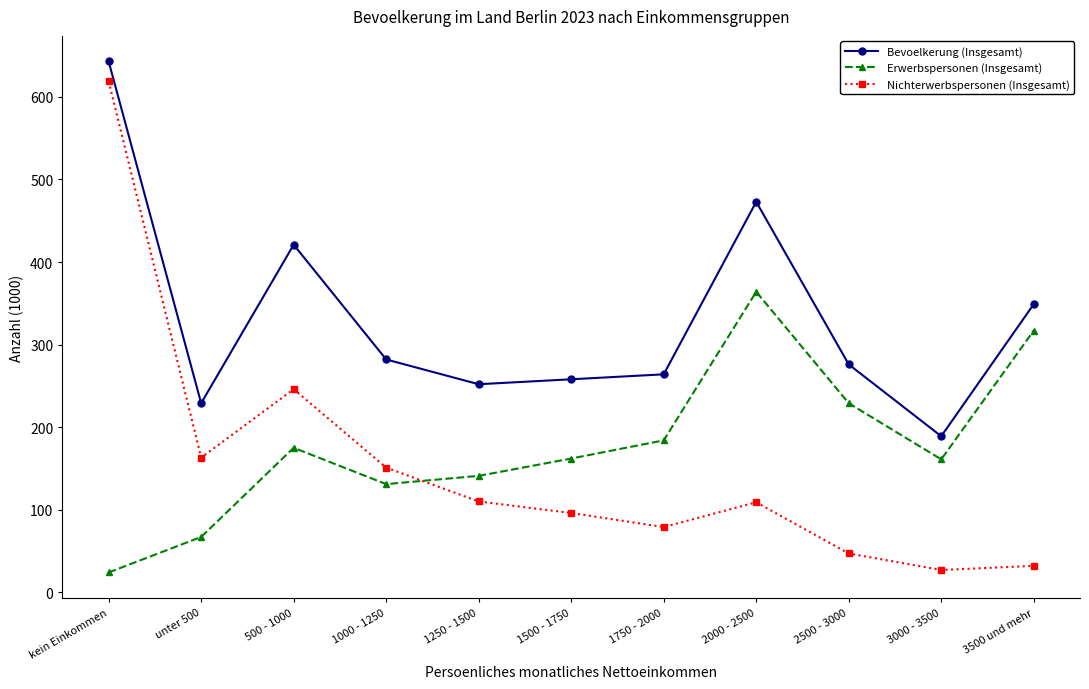

How many lines are shown in the chart?

3